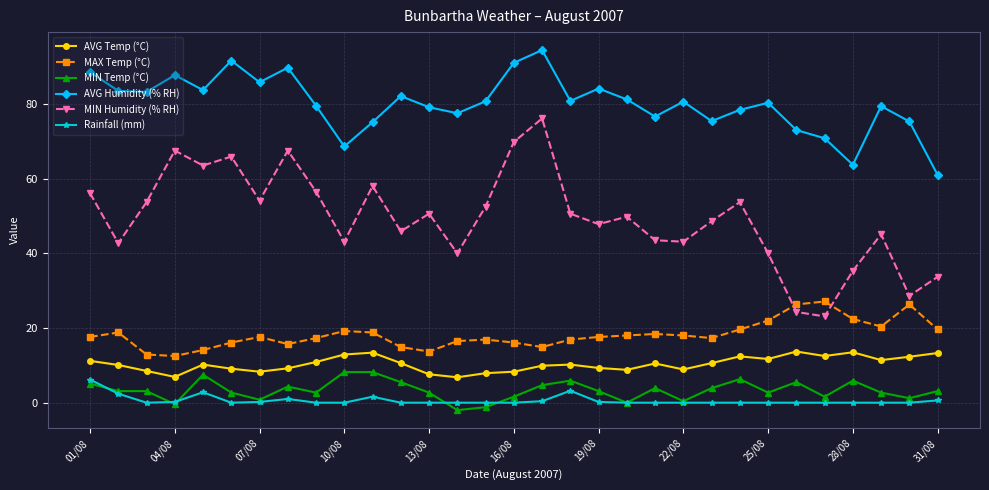

What is the value of the MIN Humidity (% RH) point at the 19th from the left?

47.8